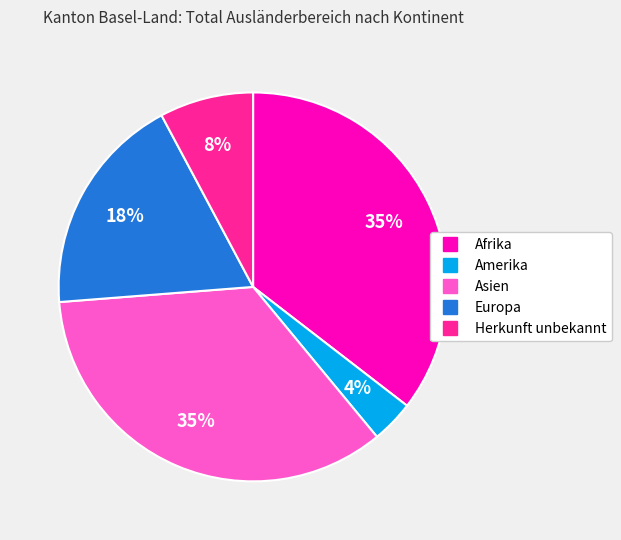

Does any single category account for the majority?

No